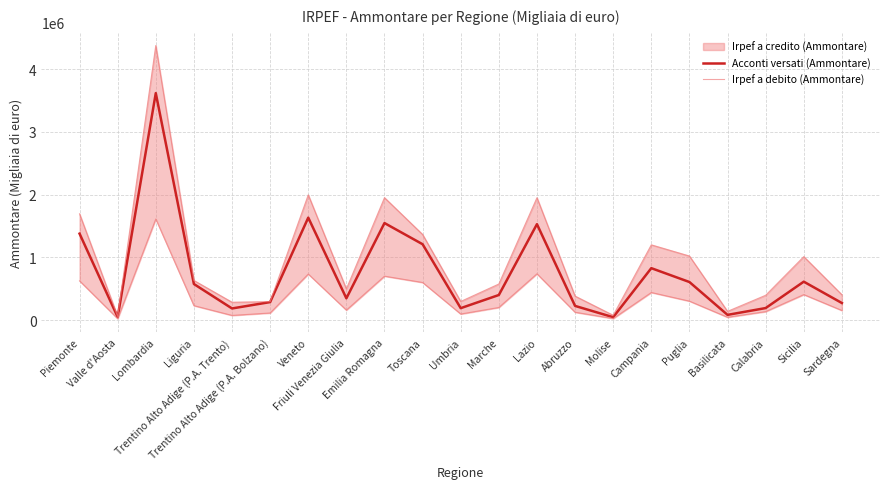

In Irpef a debito (Ammontare), how many points are lower than both neighbors (excluding endpoints)?

6